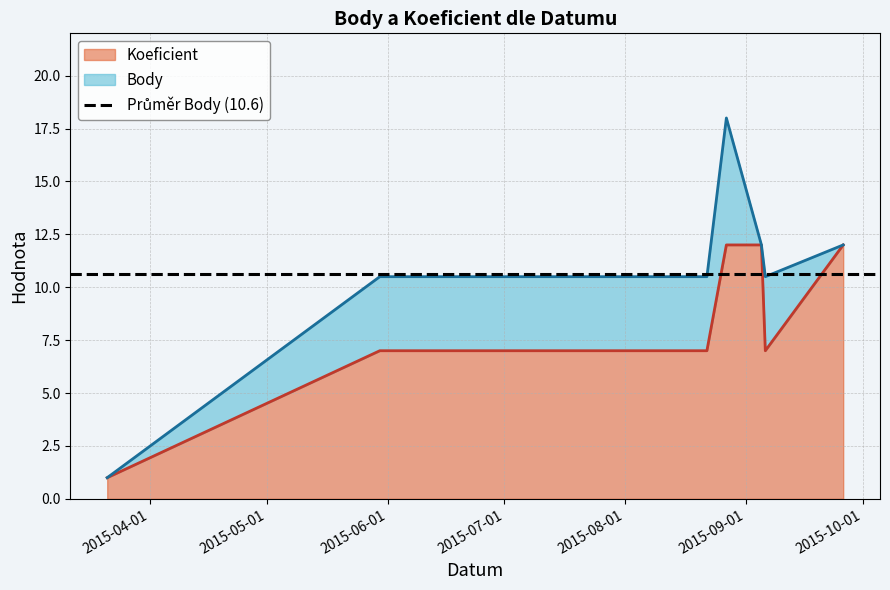

What is the minimum value shown in the chart?

1.0